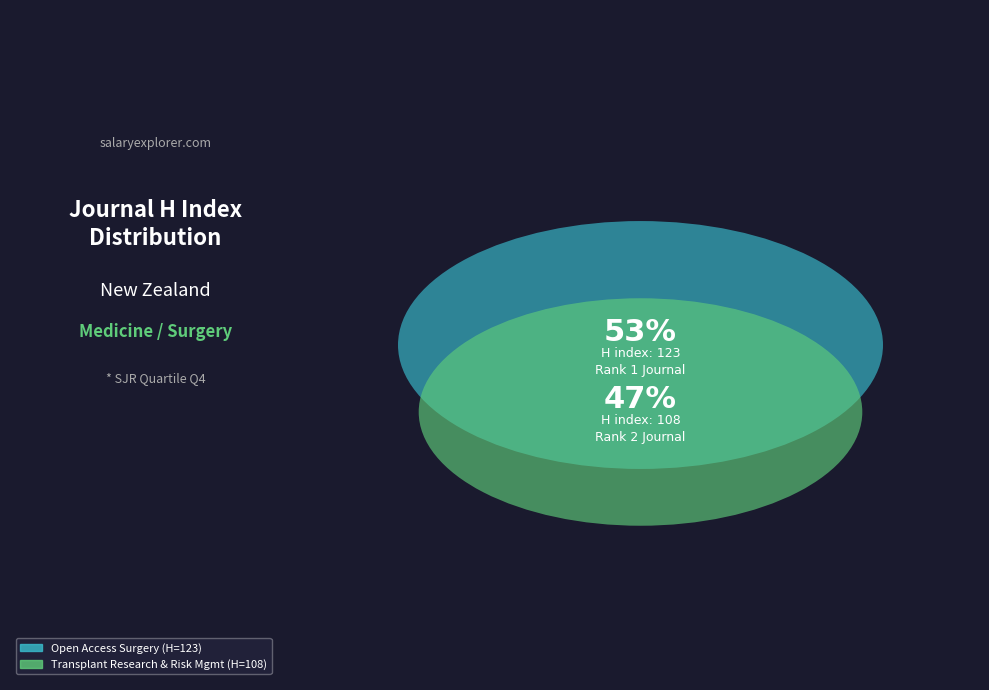

What percentage is the Transplant Research and Risk Management slice, to the nearest percent?

47%